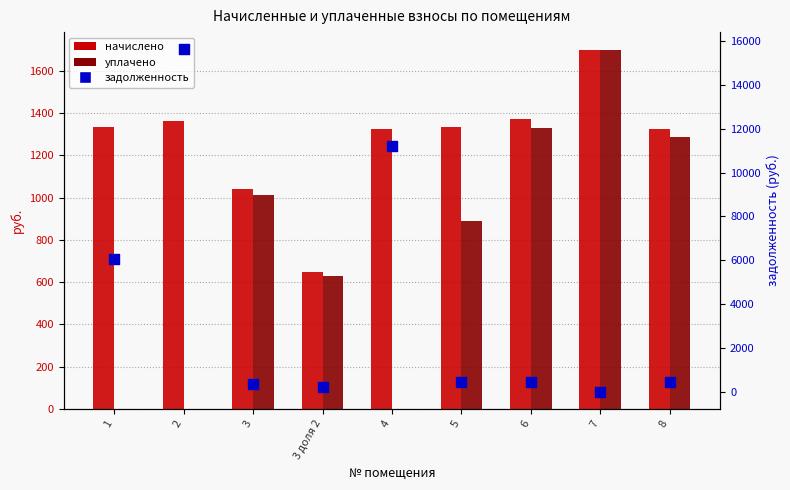

What is the change in value from 1 to 4?

+5181.9